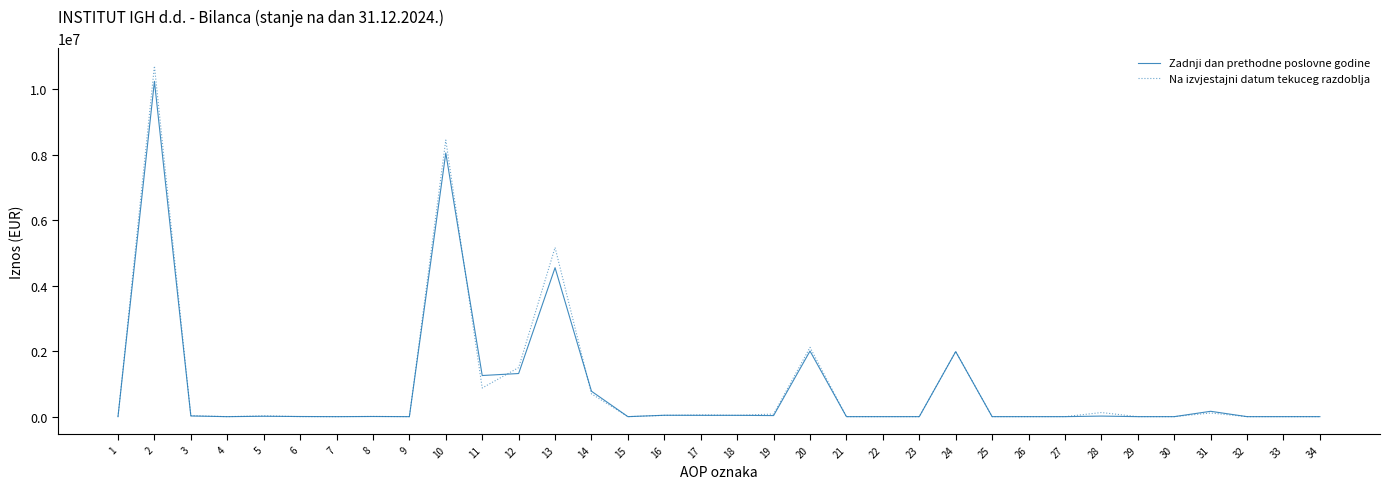

Is it true that Na izvjestajni datum tekuceg razdoblja equals 0.0 at 26?

True